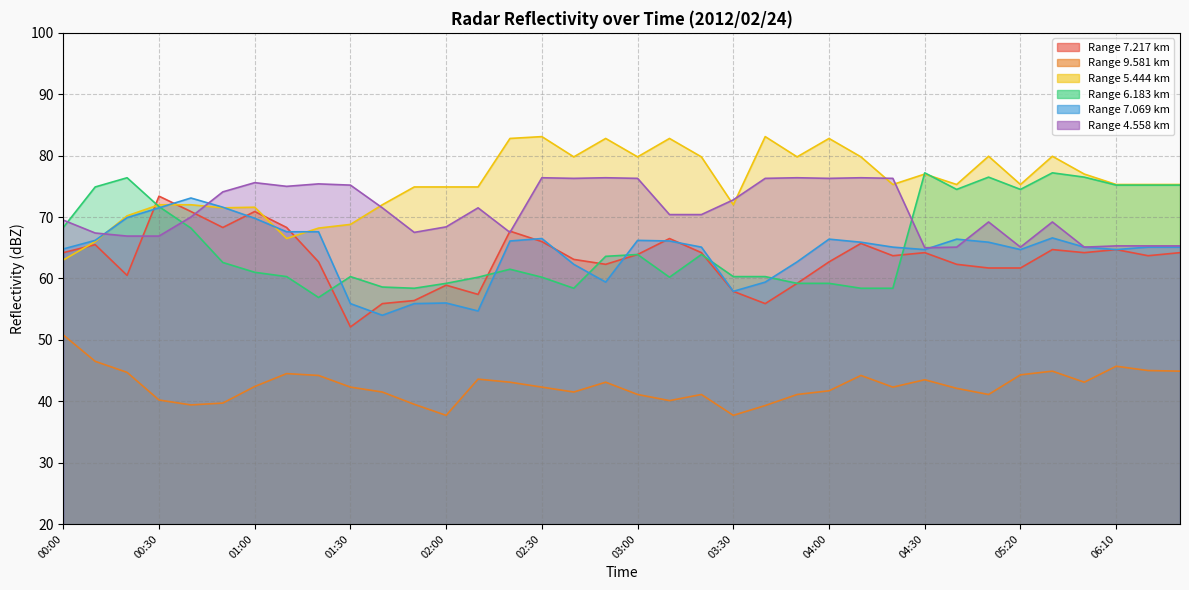

Does the chart have visible grid lines?

Yes